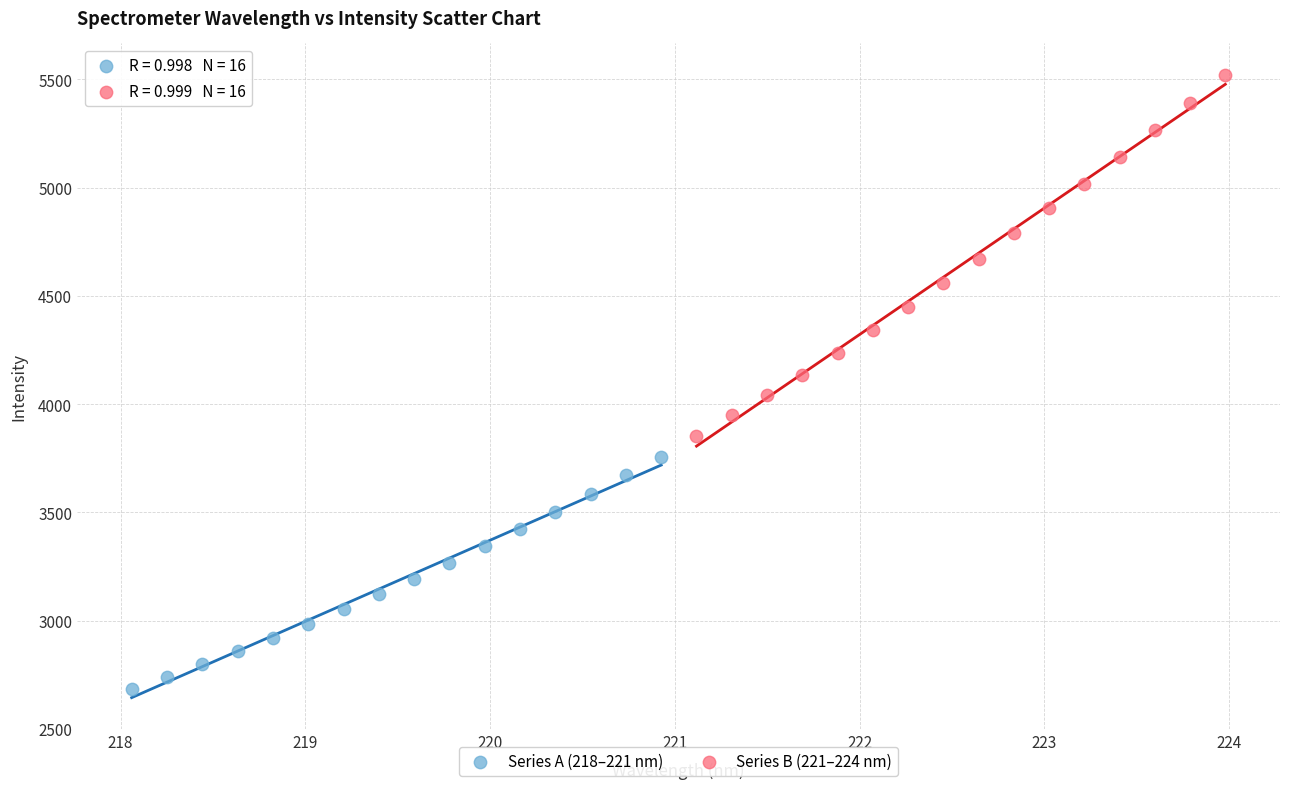

Which series has the largest Y range (max minus min)?

Series B (221–224 nm)